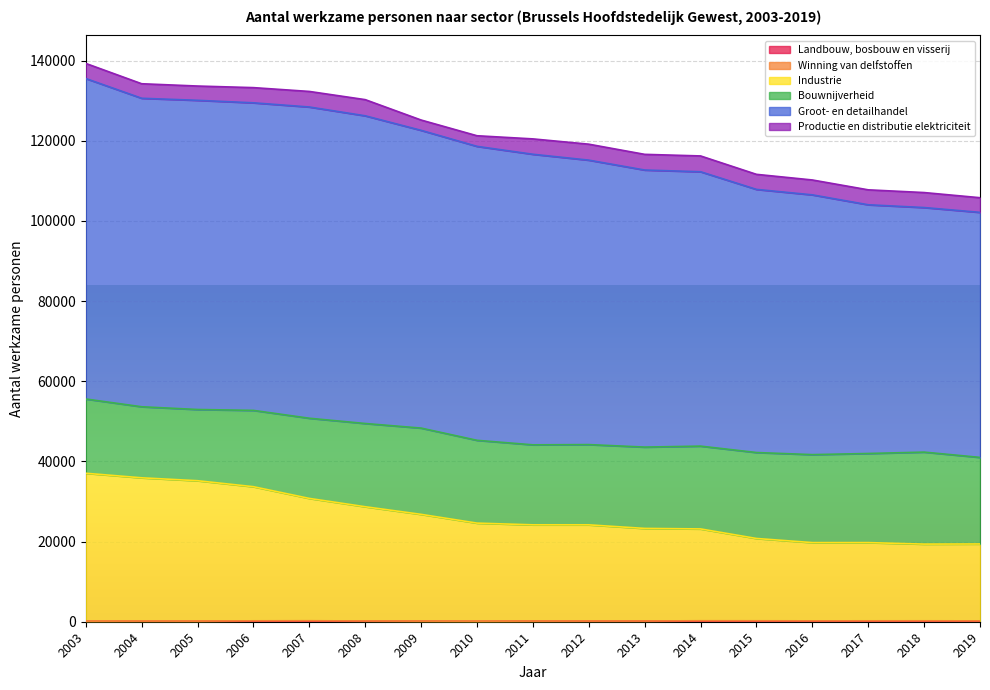

Is it true that Landbouw, bosbouw en visserij equals 81 at 2006?

True